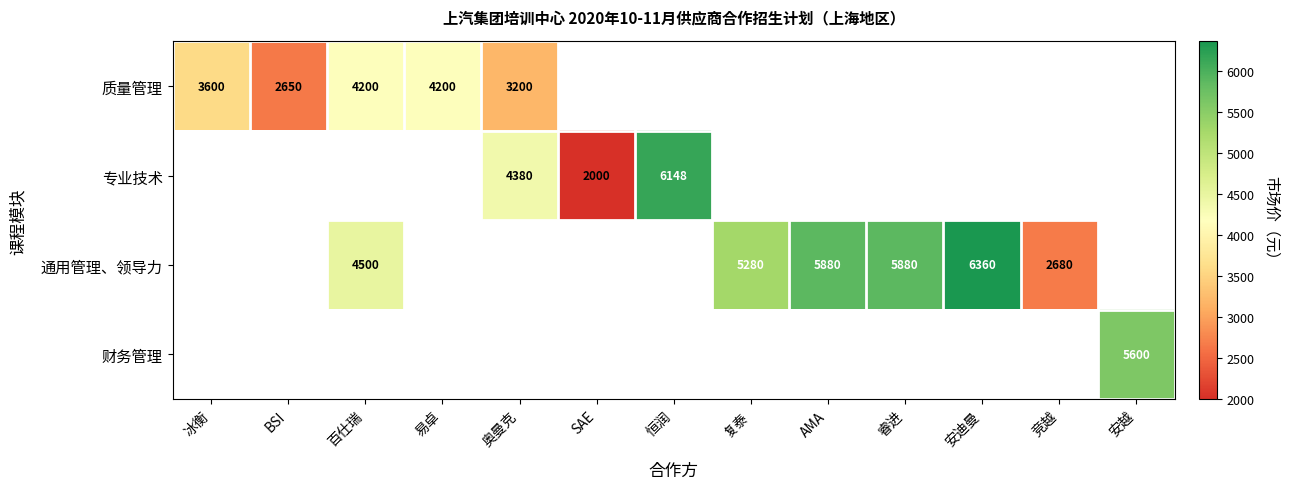

Count the number of categories in the chart.

13